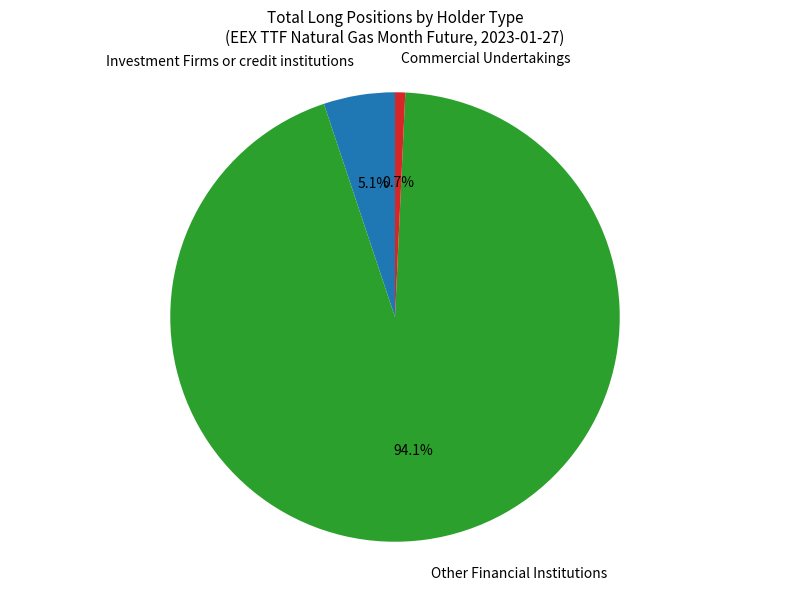

What is the largest slice in the pie chart?

Other Financial Institutions